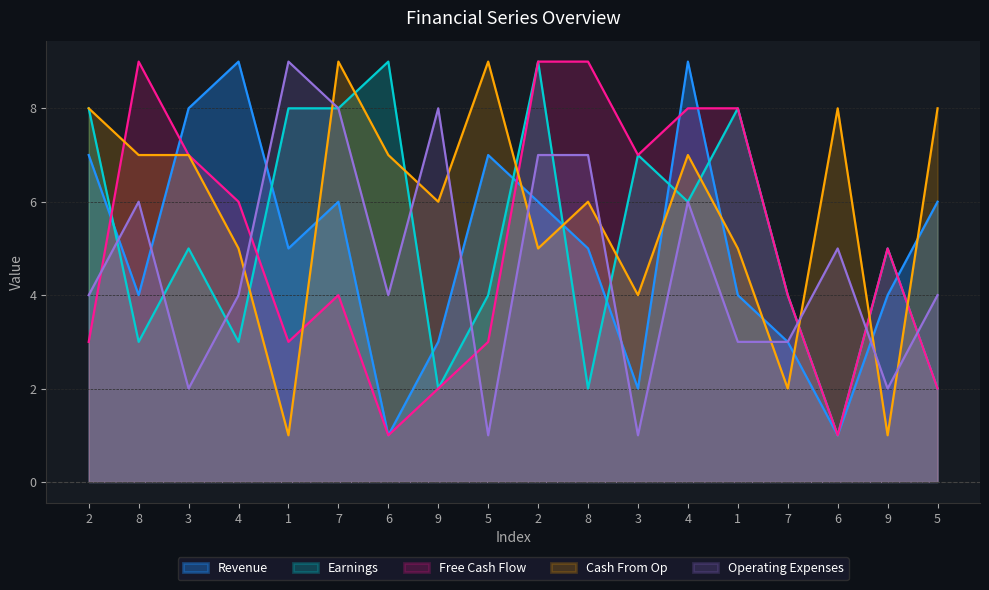

Reading left to right, transcribe all the data shown in this chart.

Revenue: 7	4	8	9	5	6	1	3	7	6	5	2	9	4	3	1	4	6
Earnings: 8	3	5	3	8	8	9	2	4	9	2	7	6	8	4	1	5	2
Free Cash Flow: 3	9	7	6	3	4	1	2	3	9	9	7	8	8	4	1	5	2
Cash From Op: 8	7	7	5	1	9	7	6	9	5	6	4	7	5	2	8	1	8
Operating Expenses: 4	6	2	4	9	8	4	8	1	7	7	1	6	3	3	5	2	4